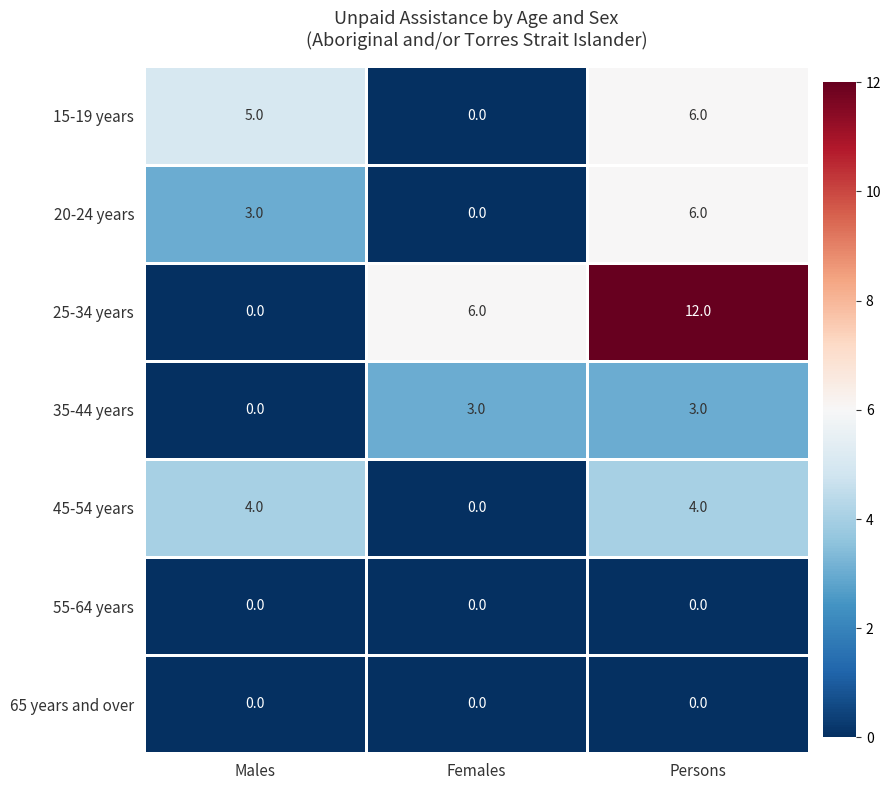

Which category has the highest value across all series?

Persons